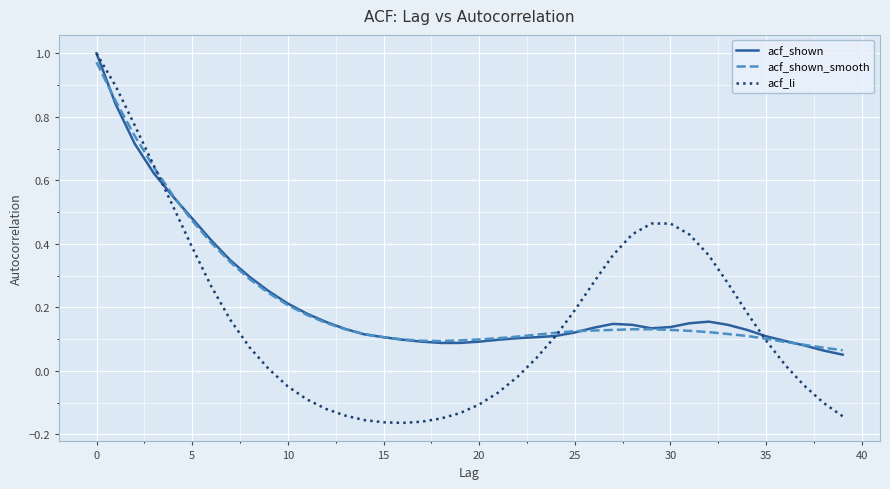

Which series has the largest range (max minus min)?

acf_li